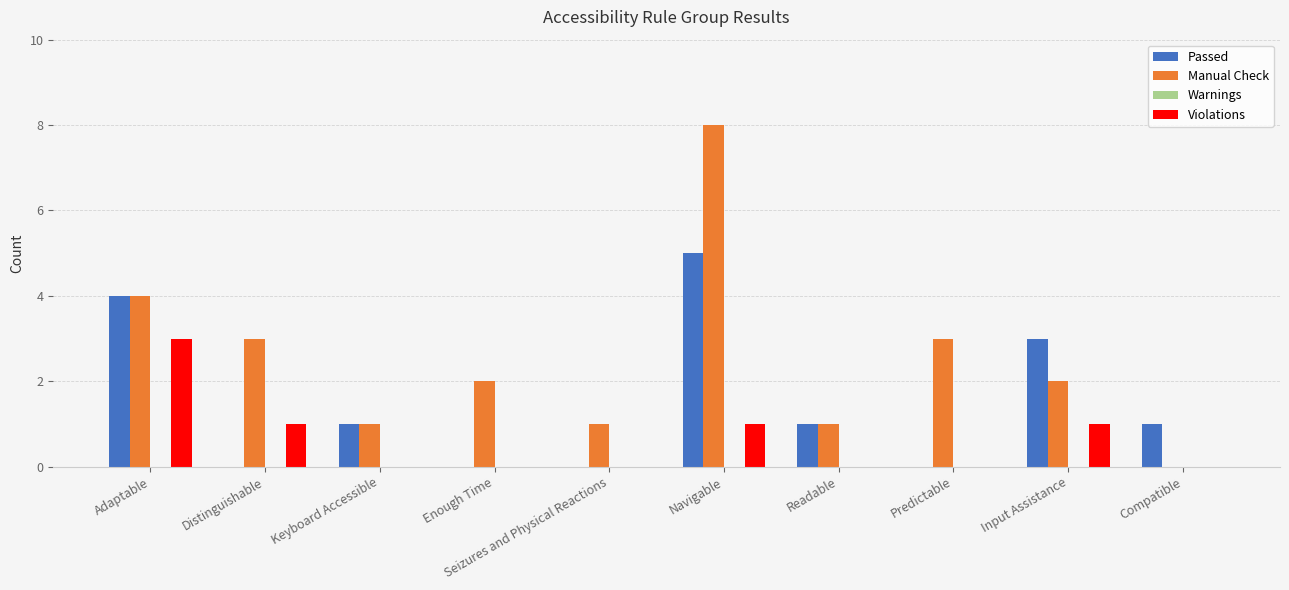

What is the approximate value of Manual Check at Navigable?

8